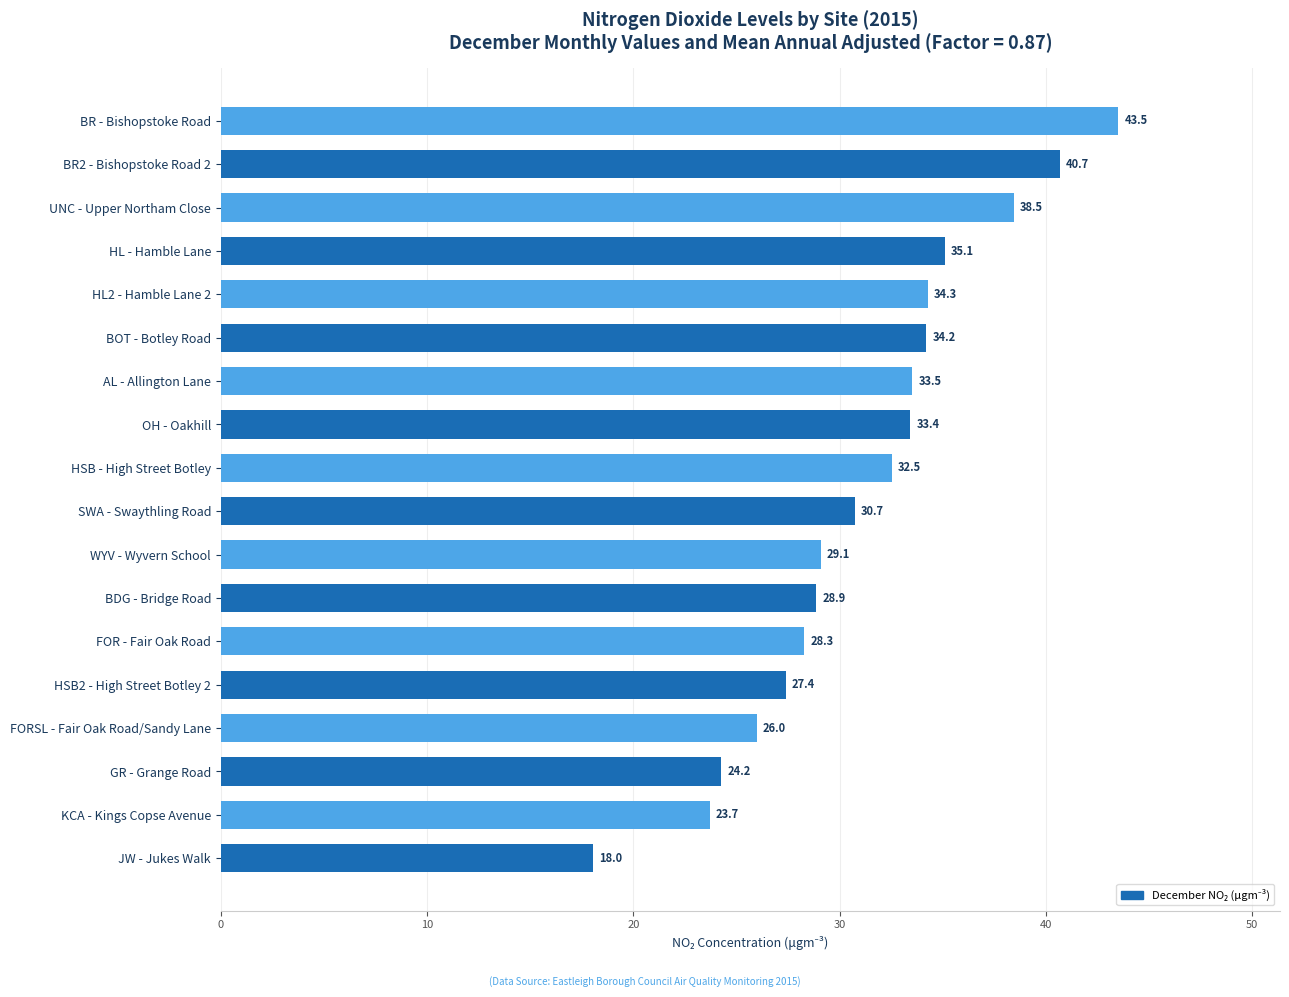

What is the difference between the maximum and minimum values?

25.5